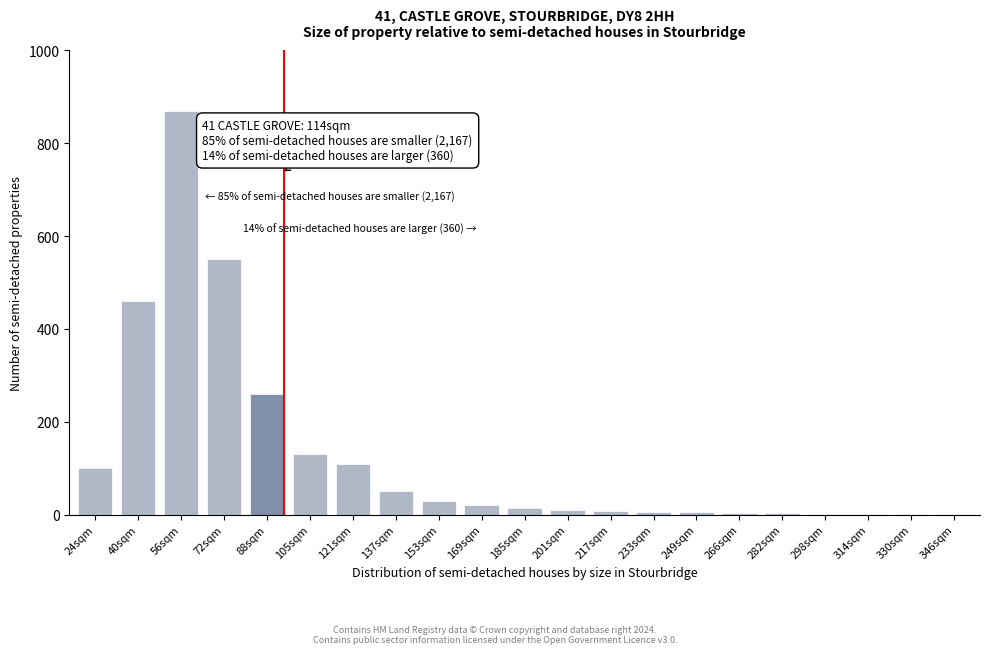

The chart shows a value of 10 at 201sqm. True or false?

True